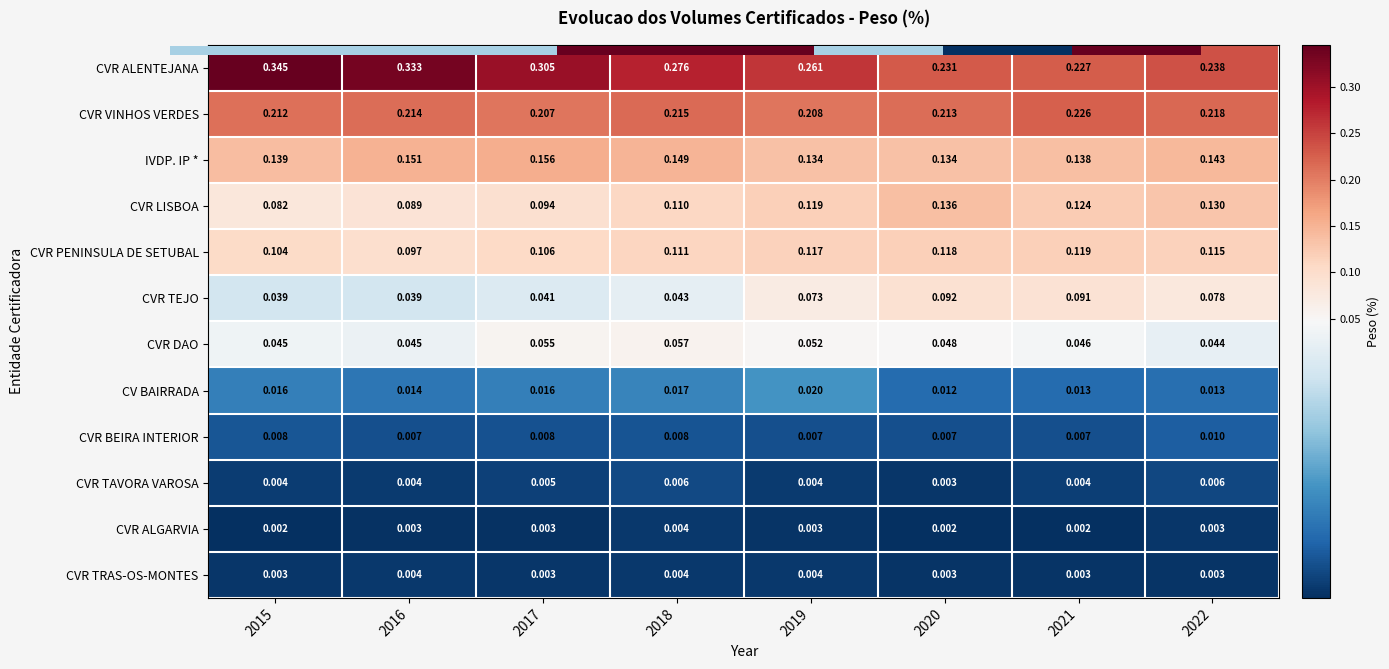

Which has a higher value, 2020 or 2021?

2020